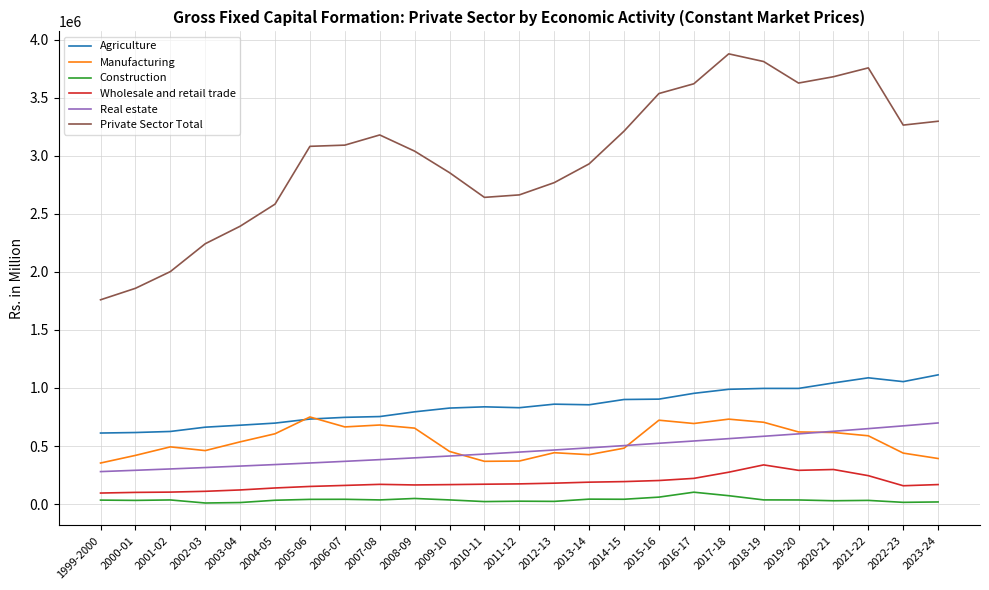

Between 2006-07 and 2010-11, which series saw the biggest shift?

Private Sector Total